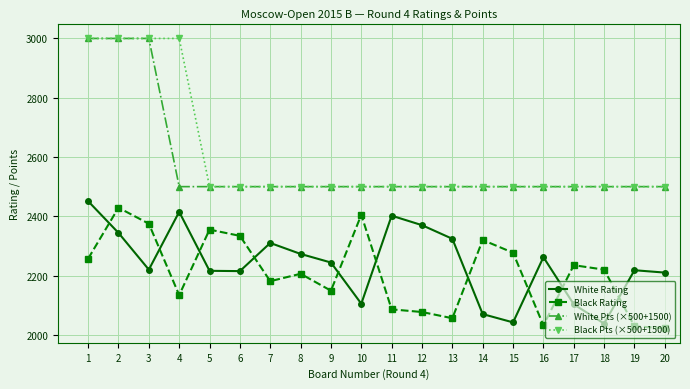

What is the average value of the Black Pts (×500+1500) series?

2600